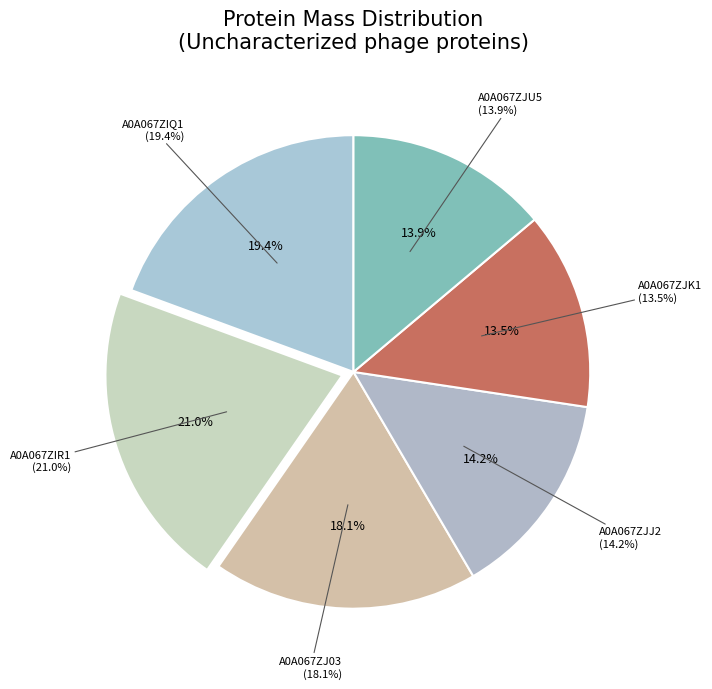

Does A0A067ZIR1 represent more than half of the total?

No